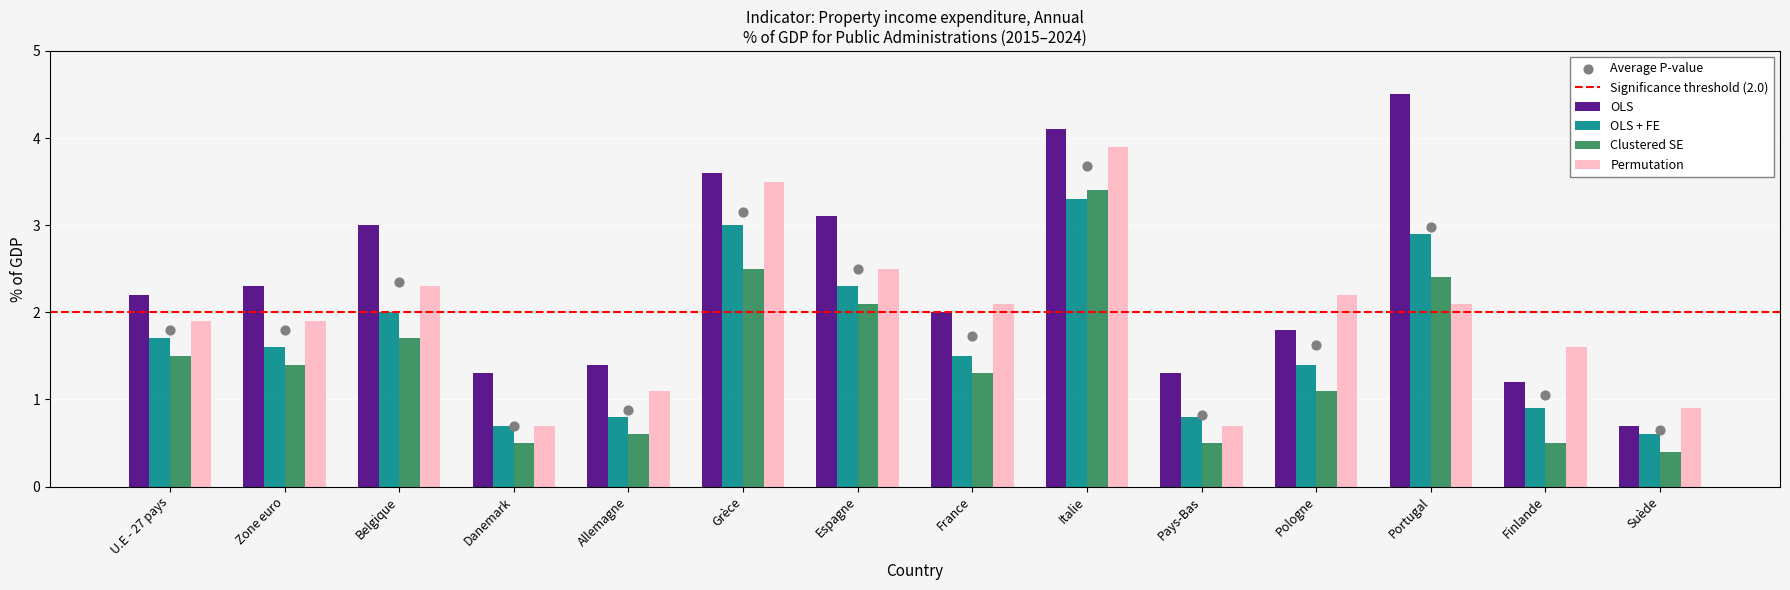

At which category is the sum across all series the highest?

Italie